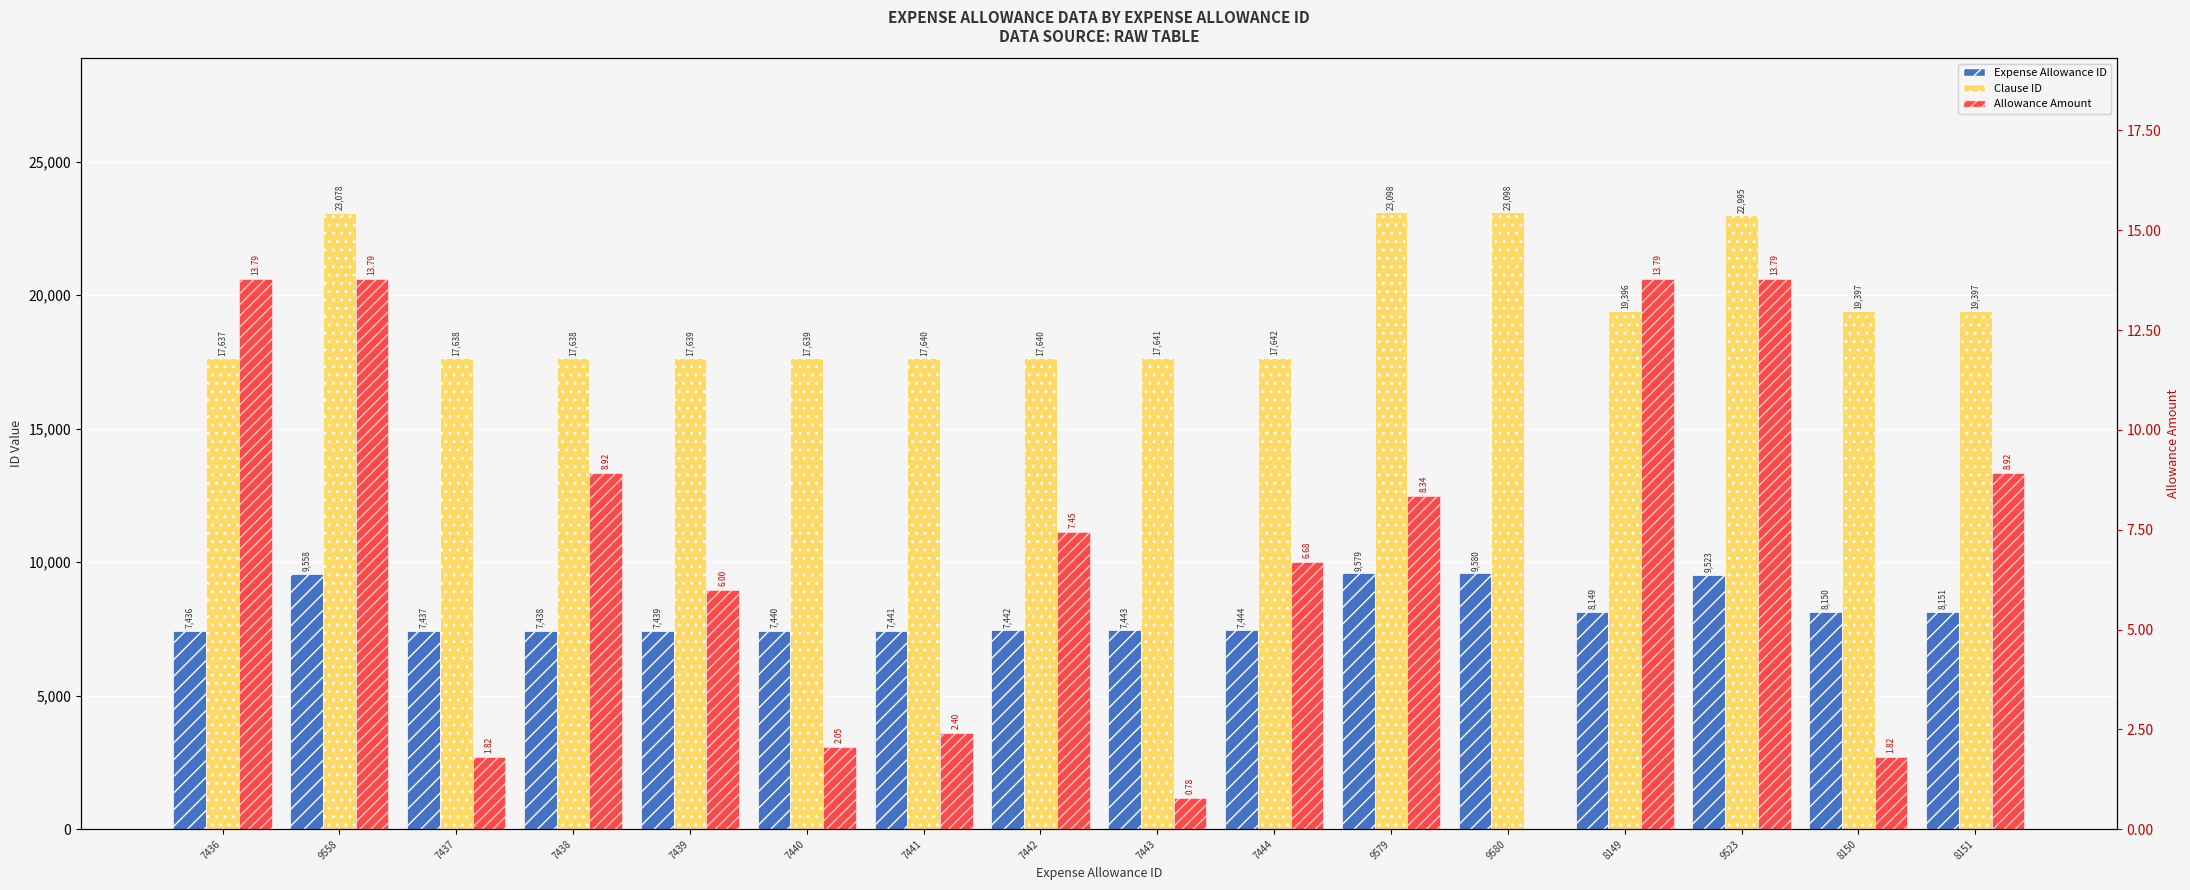

At which category does the chart reach its minimum across all series?

9580